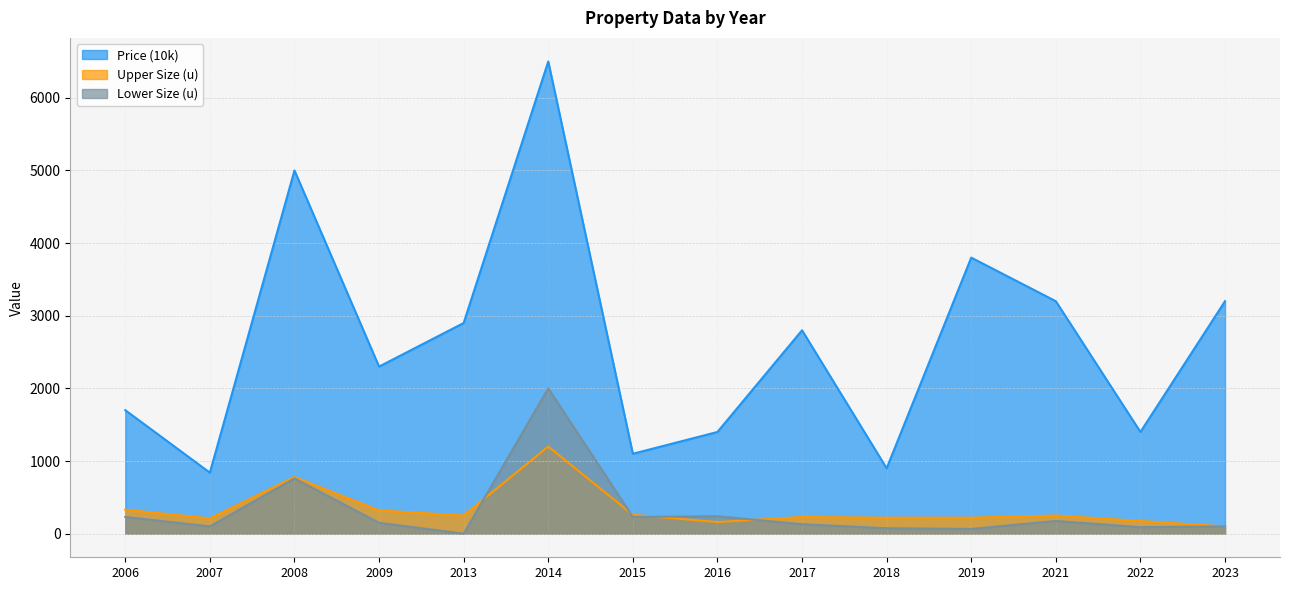

True or false: Price (10k) has a value of 8591 at 2008.

False